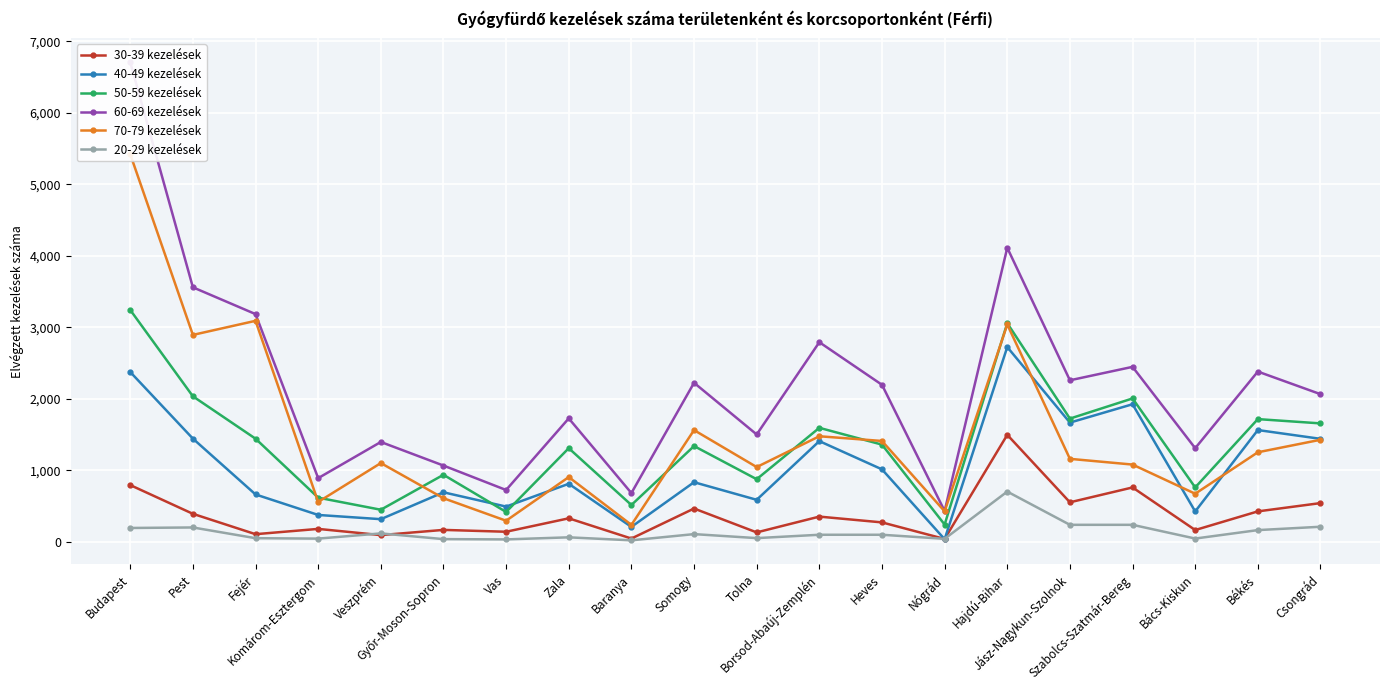

Count the number of categories in the chart.

20